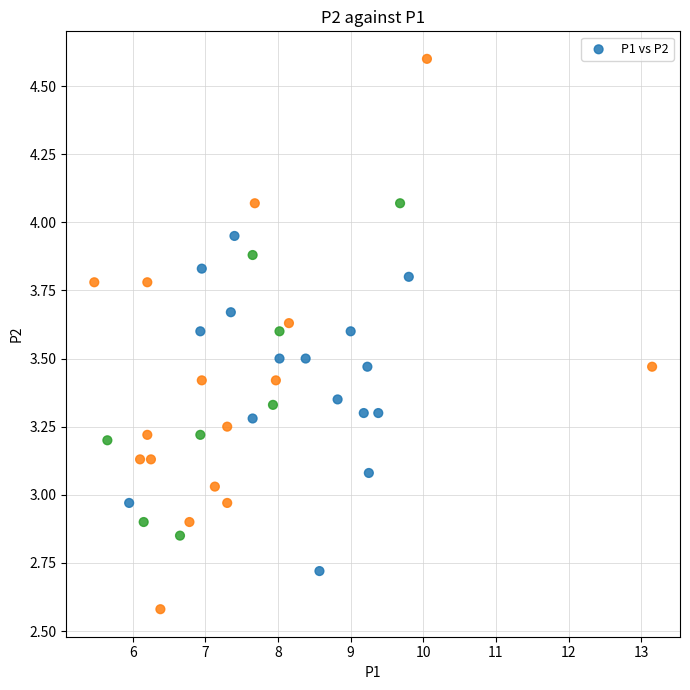

What is the range of Y values (max minus min)?

2.0